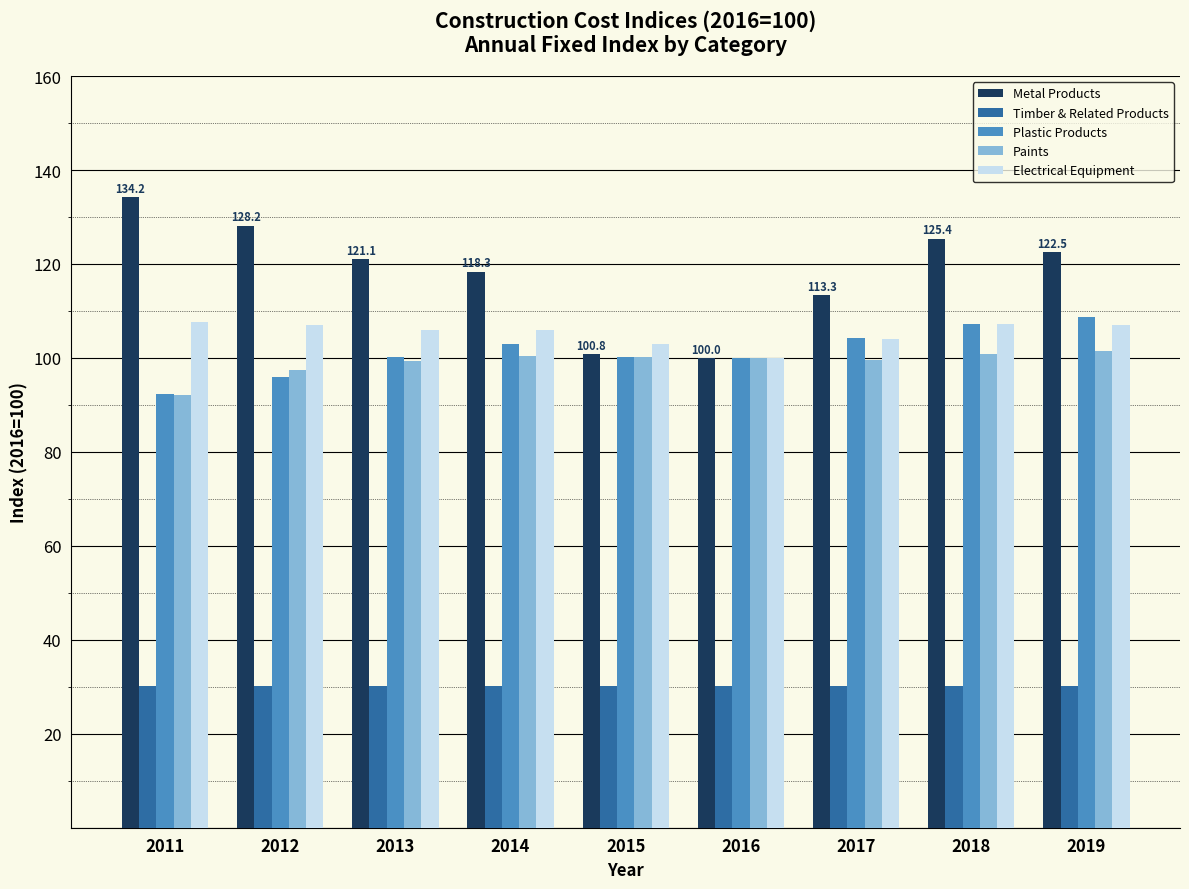

Is it true that Metal Products equals 176.6 at 2016?

False